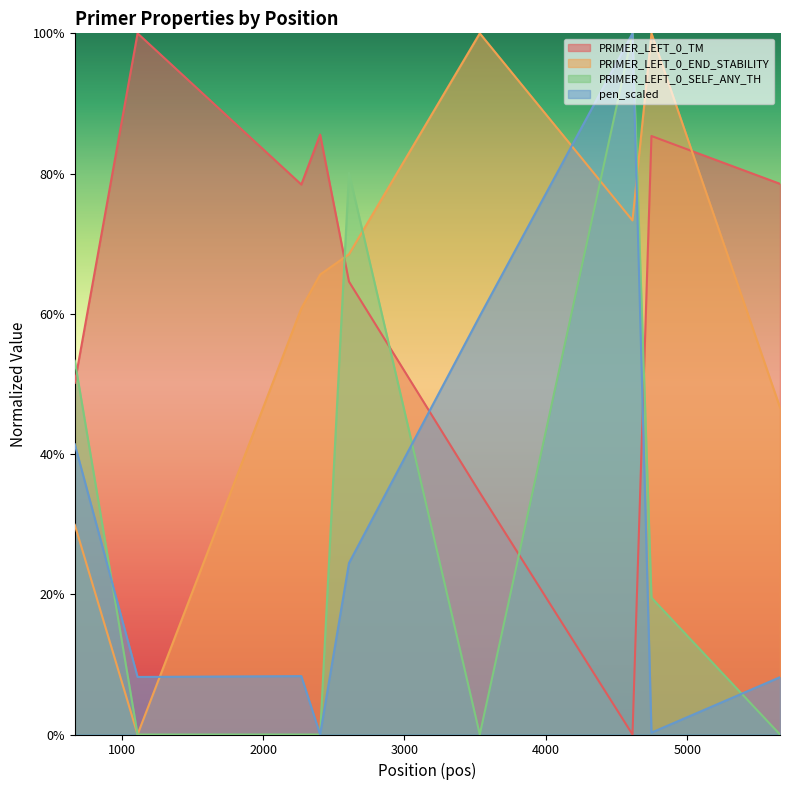

The value of PRIMER_LEFT_0_TM at 5656 is 78.5. True or false?

True